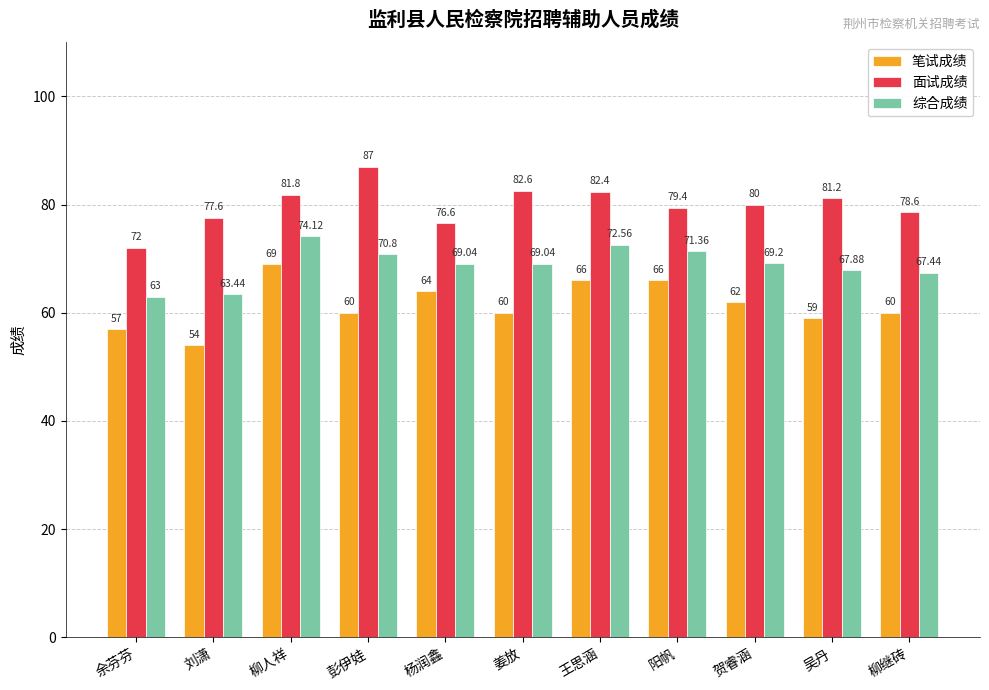

Rank the categories by 面试成绩 value from highest to lowest.

彭伊娃, 姜放, 王思涵, 柳人祥, 吴丹, 贺睿涵, 阳帆, 柳继砖, 刘潇, 杨润鑫, 余芬芬